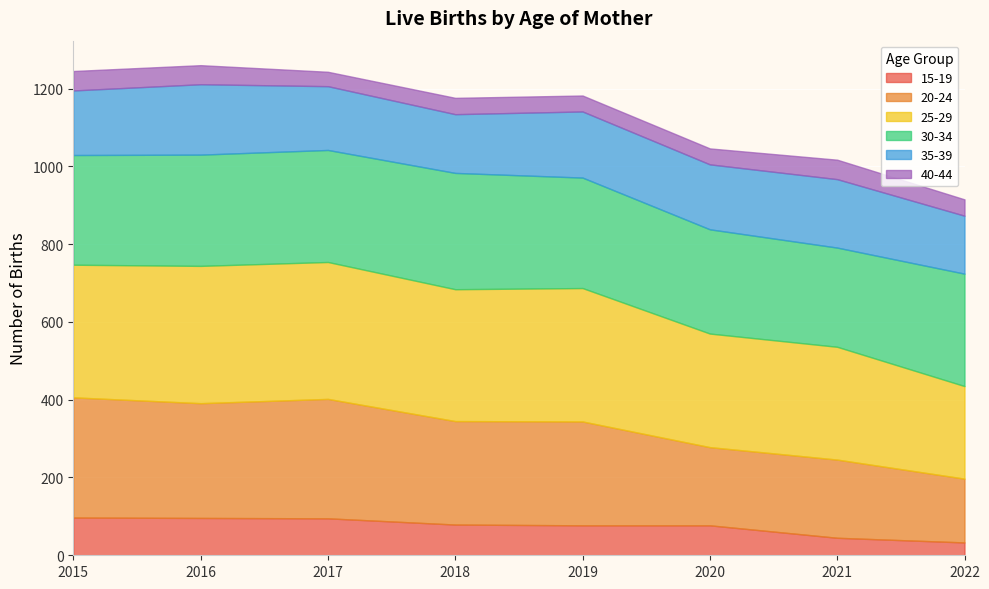

What is the lowest value of the 30-34 series?

255